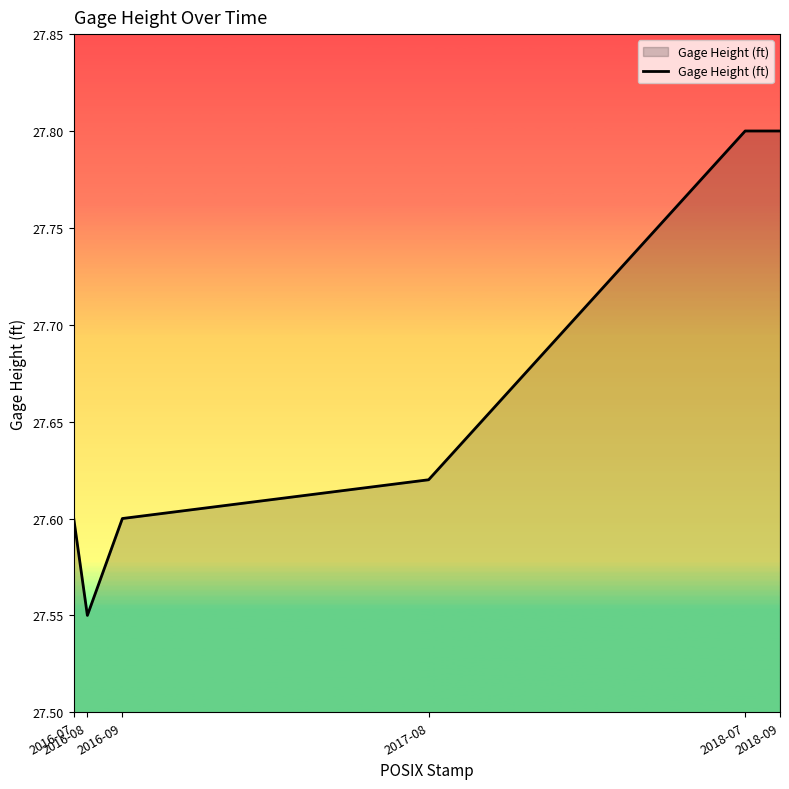

What is the greatest value displayed?

27.8